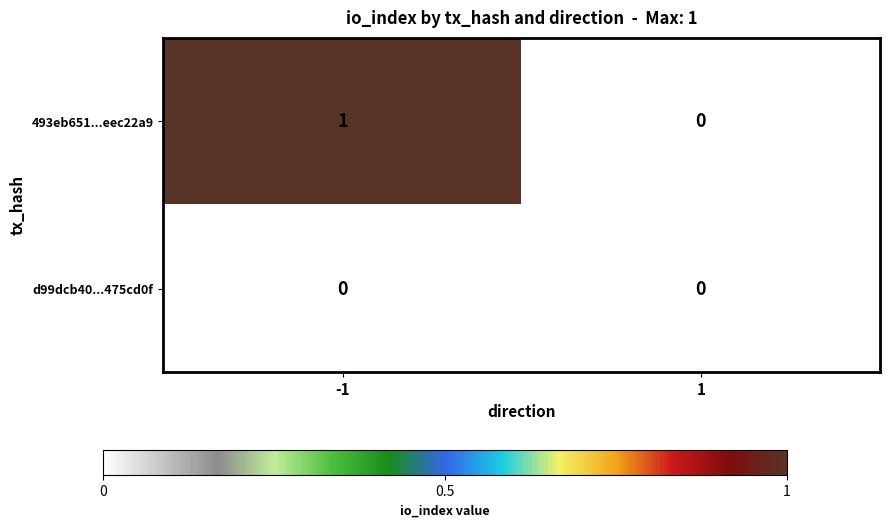

Reading right to left, extract all data points from this chart.

493eb651...eec22a9: 0	1
d99dcb40...475cd0f: 0	0